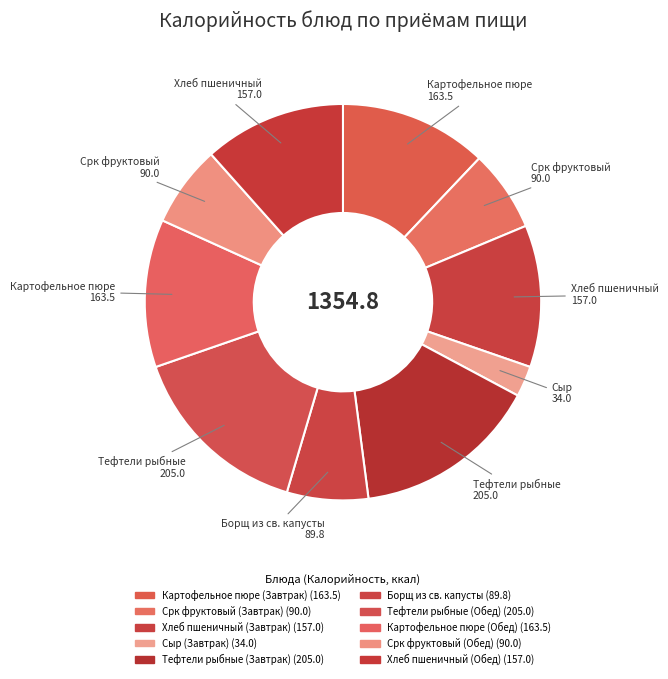

Combined, what portion of the pie is Картофельное пюре (Обед) and Тефтели рыбные (Обед)?

27.2%